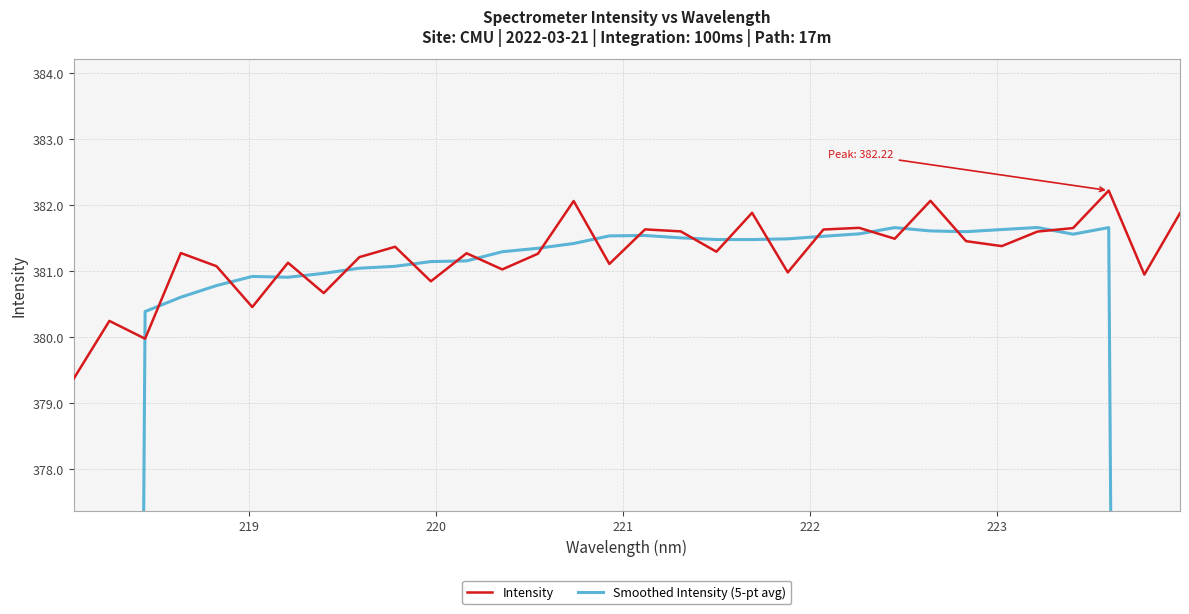

After their last crossing, which series has the higher values: Smoothed Intensity (5-pt avg) or Intensity?

Intensity